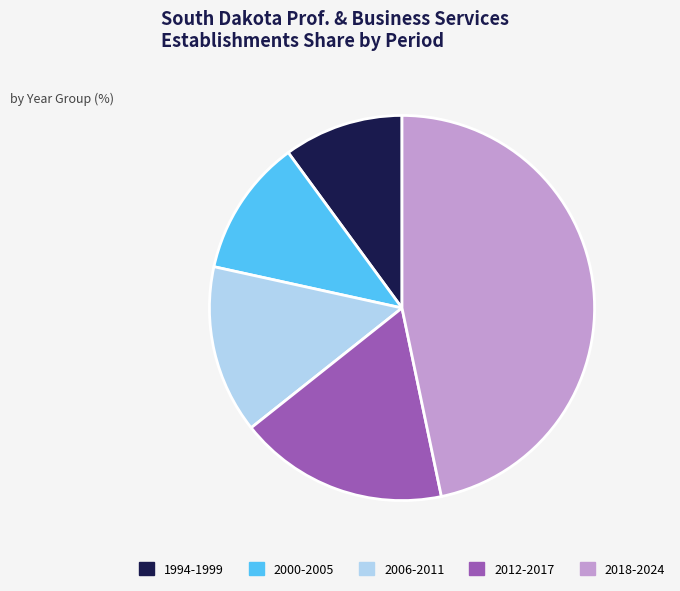

Which has a higher value, 2006-2011 or 1994-1999?

2006-2011